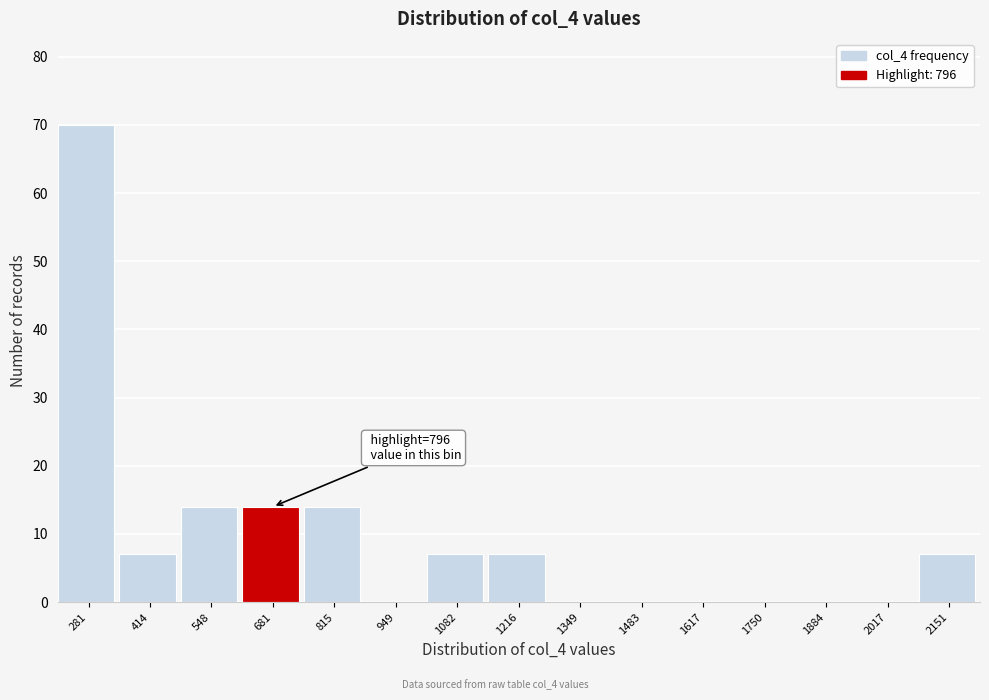

Reading left to right, transcribe all the data shown in this chart.

281=70	414=7	548=14	681=14	815=14	949=0	1082=7	1216=7	1349=0	1483=0	1617=0	1750=0	1884=0	2017=0	2151=7